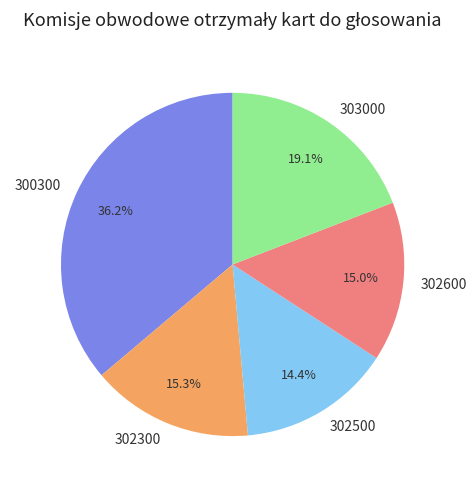

How many segments does this pie chart have?

5